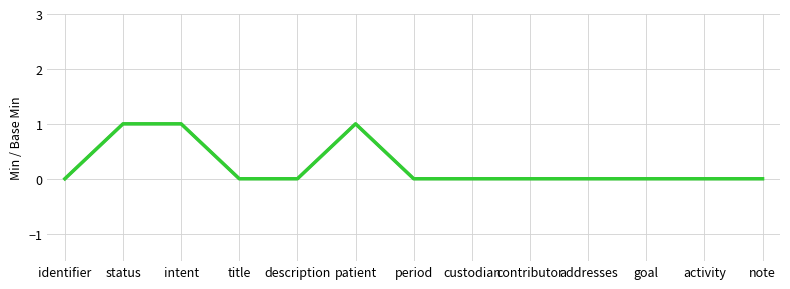

Is this an area chart (filled region under the line)?

No